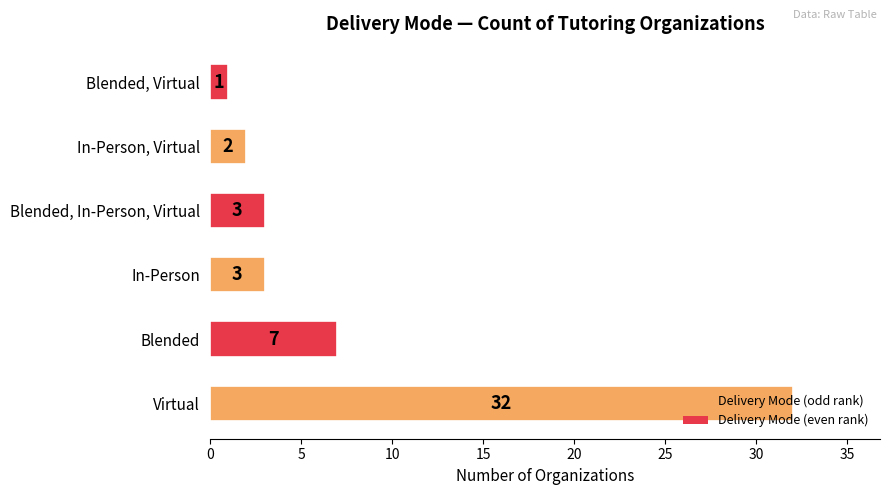

Approximately how many times larger is the value at Virtual compared to Blended, In-Person, Virtual?

10.7